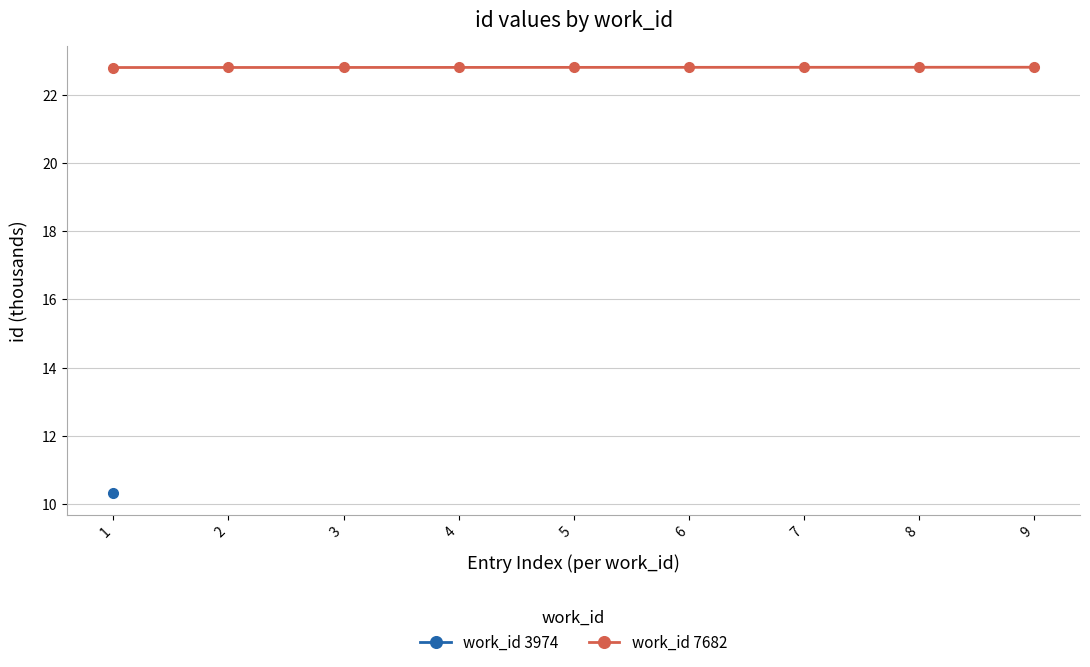

Is this an area chart (filled region under the line)?

No